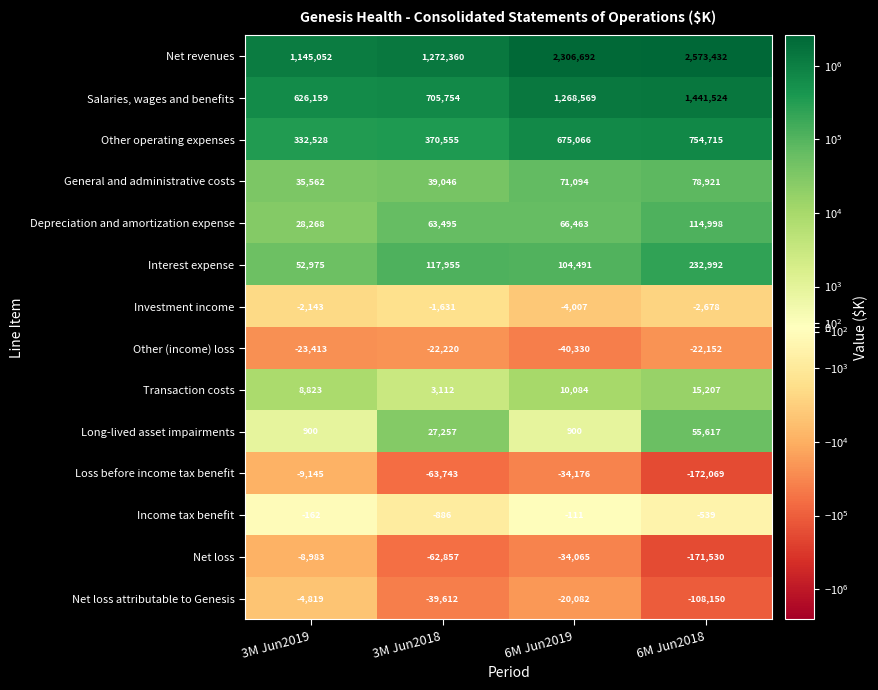

Which series has the widest spread of values?

Net revenues